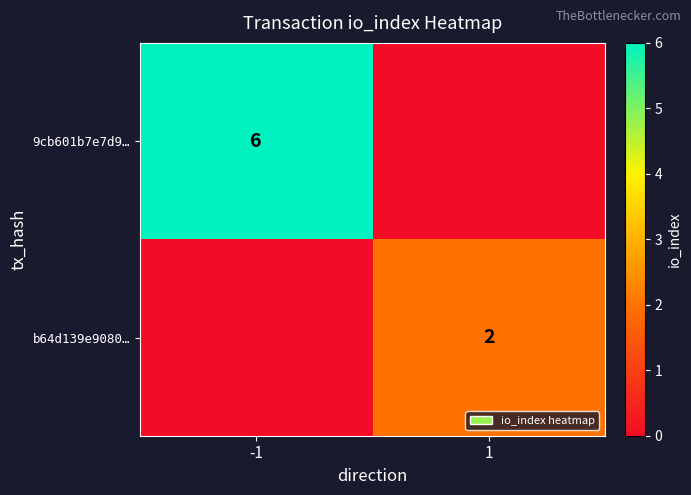

The value of b64d139e9080… at 1 is 3. True or false?

False